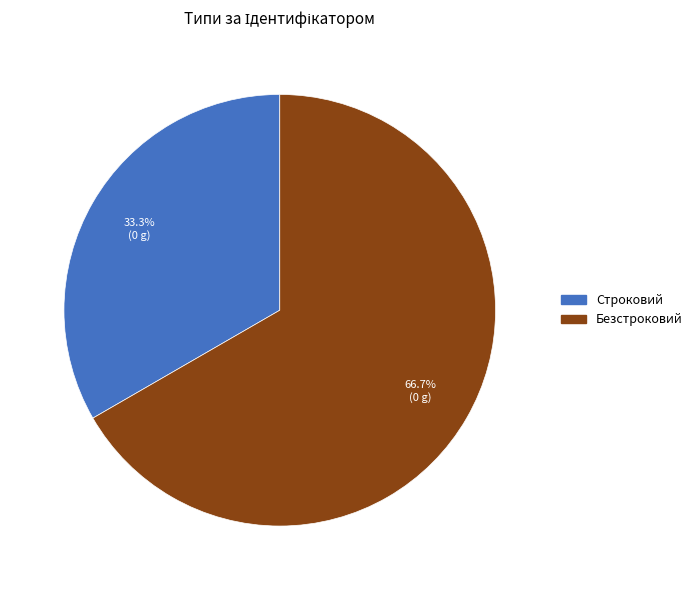

Which slice is the largest?

Безстроковий